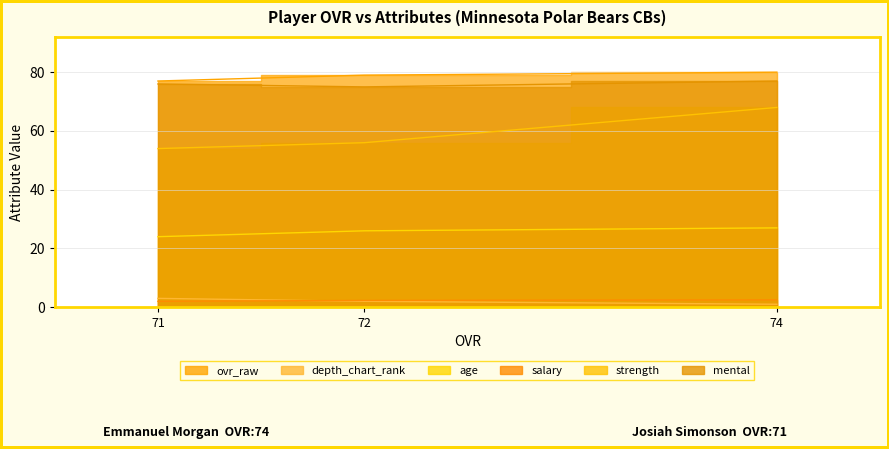

True or false: ovr_raw has a value of 142.1 at 74.

False